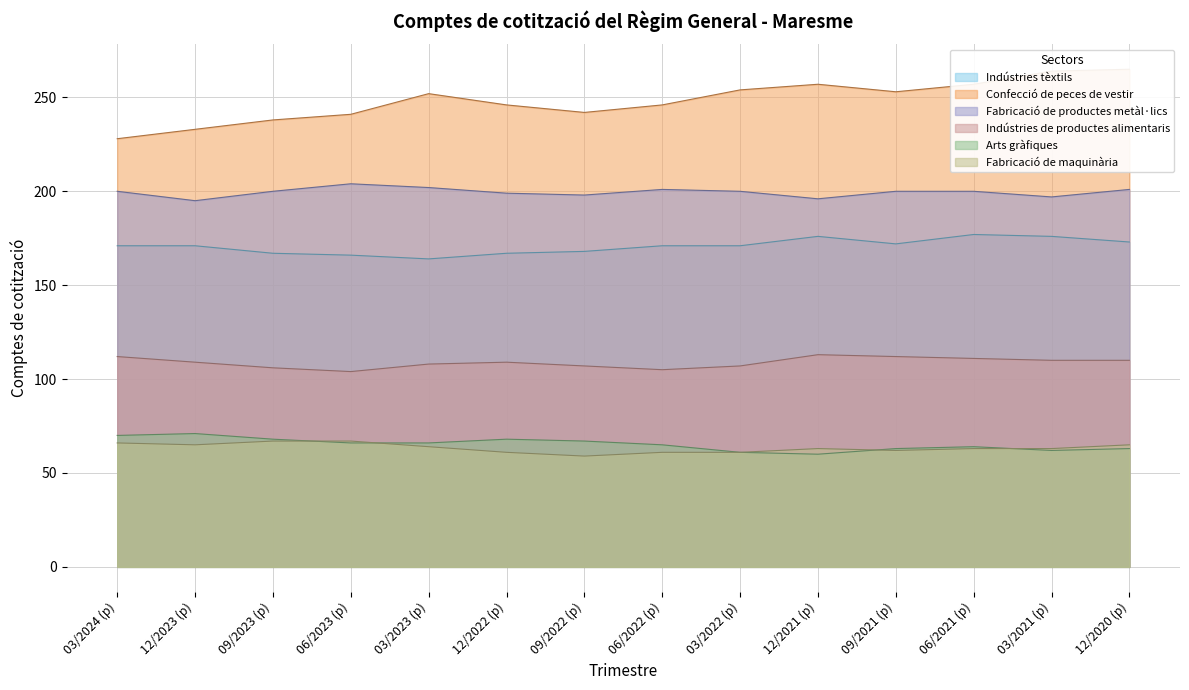

Is it true that Confecció de peces de vestir equals 65 at 03/2023 (p)?

False